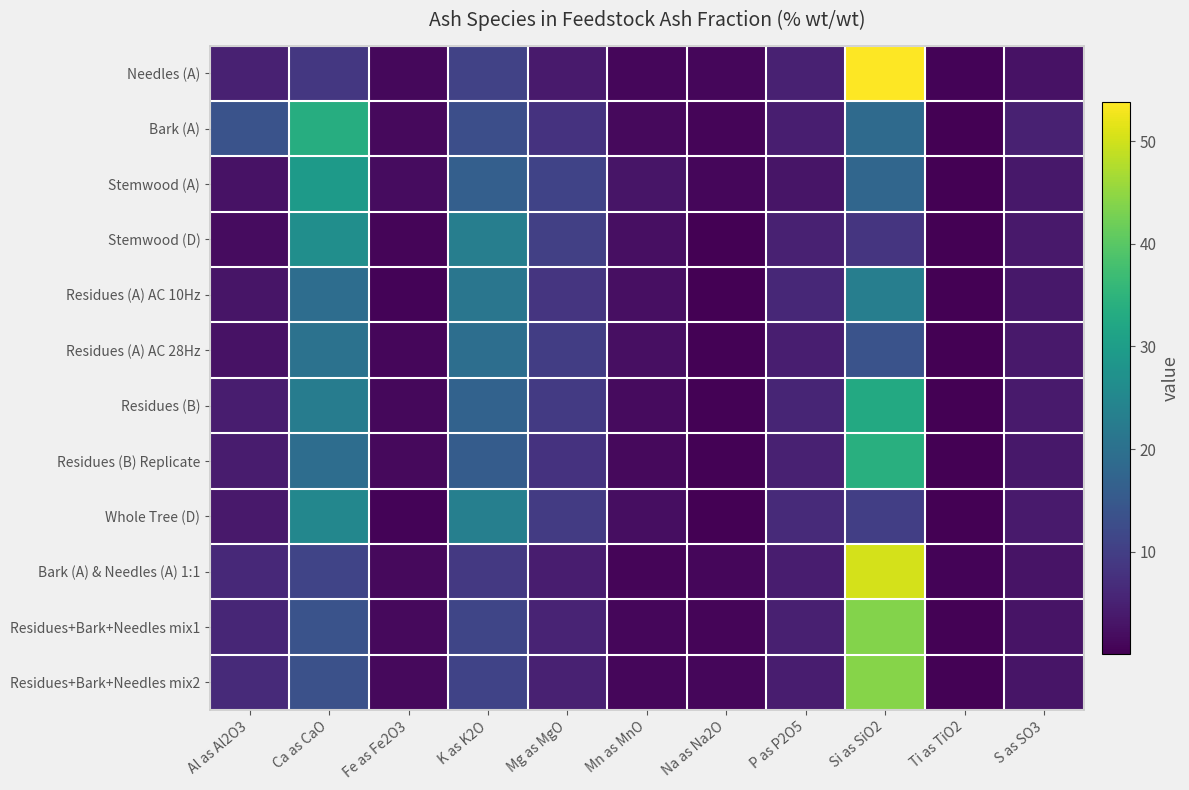

Reading left to right, transcribe all the data shown in this chart.

Needles (A): Al as Al2O3=4.9	Ca as CaO=8.7	Fe as Fe2O3=1.2	K as K2O=10.6	Mg as MgO=4.0	Mn as MnO=0.9	Na as Na2O=1.0	P as P2O5=4.9	Si as SiO2=53.9	Ti as TiO2=0.6	S as SO3=2.7
Bark (A): Al as Al2O3=13.9	Ca as CaO=33.7	Fe as Fe2O3=1.3	K as K2O=13.0	Mg as MgO=8.0	Mn as MnO=1.5	Na as Na2O=0.8	P as P2O5=4.6	Si as SiO2=18.7	Ti as TiO2=0.2	S as SO3=5.0
Stemwood (A): Al as Al2O3=2.6	Ca as CaO=29.3	Fe as Fe2O3=1.8	K as K2O=16.3	Mg as MgO=10.9	Mn as MnO=3.2	Na as Na2O=0.9	P as P2O5=3.1	Si as SiO2=17.8	Ti as TiO2=0.2	S as SO3=3.5
Stemwood (D): Al as Al2O3=1.9	Ca as CaO=26.6	Fe as Fe2O3=0.9	K as K2O=23.1	Mg as MgO=10.2	Mn as MnO=2.3	Na as Na2O=0.2	P as P2O5=5.0	Si as SiO2=8.3	Ti as TiO2=0.1	S as SO3=3.7
Residues (A) AC 10Hz: Al as Al2O3=3.0	Ca as CaO=19.3	Fe as Fe2O3=0.5	K as K2O=21.2	Mg as MgO=8.4	Mn as MnO=2.2	Na as Na2O=0.2	P as P2O5=6.0	Si as SiO2=23.1	Ti as TiO2=0.0	S as SO3=3.6
Residues (A) AC 28Hz: Al as Al2O3=2.7	Ca as CaO=20.2	Fe as Fe2O3=1.0	K as K2O=19.5	Mg as MgO=9.9	Mn as MnO=2.2	Na as Na2O=0.4	P as P2O5=4.6	Si as SiO2=13.7	Ti as TiO2=0.1	S as SO3=3.8
Residues (B): Al as Al2O3=4.4	Ca as CaO=22.6	Fe as Fe2O3=1.3	K as K2O=16.9	Mg as MgO=9.1	Mn as MnO=1.6	Na as Na2O=0.4	P as P2O5=5.6	Si as SiO2=32.7	Ti as TiO2=0.1	S as SO3=4.0
Residues (B) Replicate: Al as Al2O3=4.1	Ca as CaO=19.3	Fe as Fe2O3=1.4	K as K2O=15.7	Mg as MgO=7.9	Mn as MnO=1.4	Na as Na2O=0.4	P as P2O5=5.0	Si as SiO2=34.1	Ti as TiO2=0.1	S as SO3=3.5
Whole Tree (D): Al as Al2O3=3.6	Ca as CaO=25.1	Fe as Fe2O3=0.5	K as K2O=23.2	Mg as MgO=9.3	Mn as MnO=1.9	Na as Na2O=0.2	P as P2O5=6.5	Si as SiO2=10.1	Ti as TiO2=0.1	S as SO3=3.9
Bark (A) & Needles (A) 1:1: Al as Al2O3=6.2	Ca as CaO=11.0	Fe as Fe2O3=1.3	K as K2O=9.0	Mg as MgO=4.4	Mn as MnO=0.7	Na as Na2O=1.1	P as P2O5=4.4	Si as SiO2=50.4	Ti as TiO2=0.6	S as SO3=3.0
Residues+Bark+Needles mix1: Al as Al2O3=5.8	Ca as CaO=13.8	Fe as Fe2O3=1.4	K as K2O=11.4	Mg as MgO=5.3	Mn as MnO=1.0	Na as Na2O=0.9	P as P2O5=4.7	Si as SiO2=43.9	Ti as TiO2=0.5	S as SO3=2.9
Residues+Bark+Needles mix2: Al as Al2O3=6.4	Ca as CaO=13.3	Fe as Fe2O3=1.4	K as K2O=10.9	Mg as MgO=5.0	Mn as MnO=1.0	Na as Na2O=0.9	P as P2O5=4.4	Si as SiO2=44.0	Ti as TiO2=0.4	S as SO3=3.1